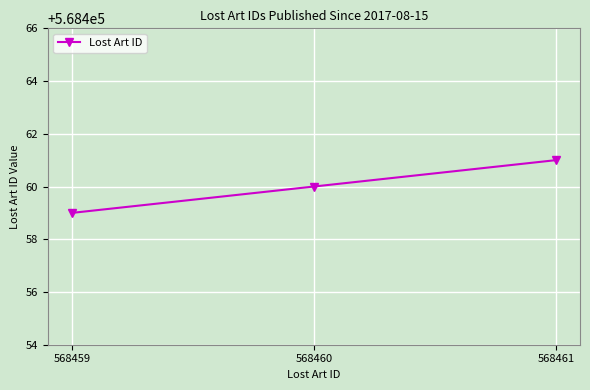

Reading right to left, extract all data points from this chart.

568461=568461	568460=568460	568459=568459